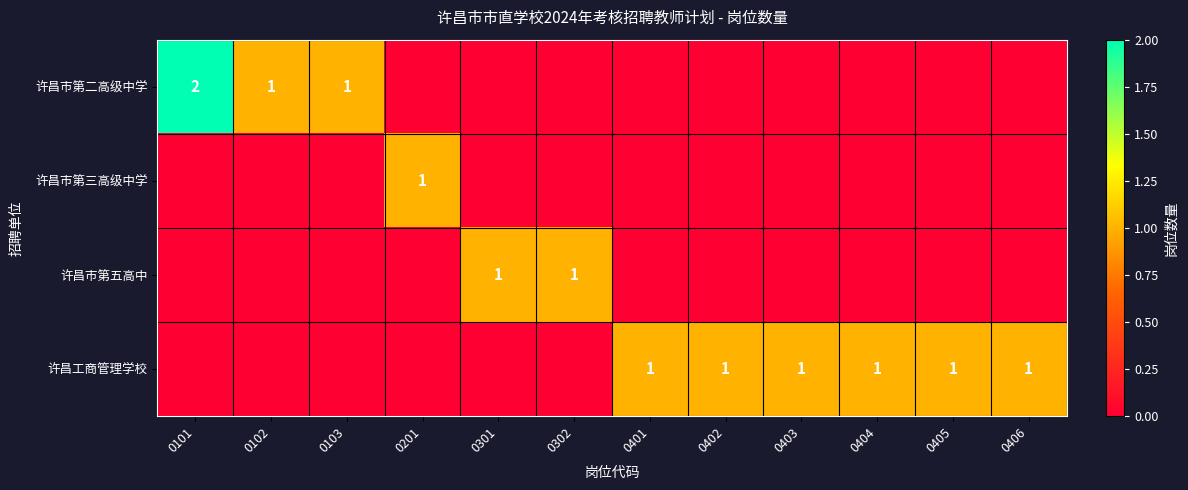

What is the spread (max minus min) of values at 0301?

1